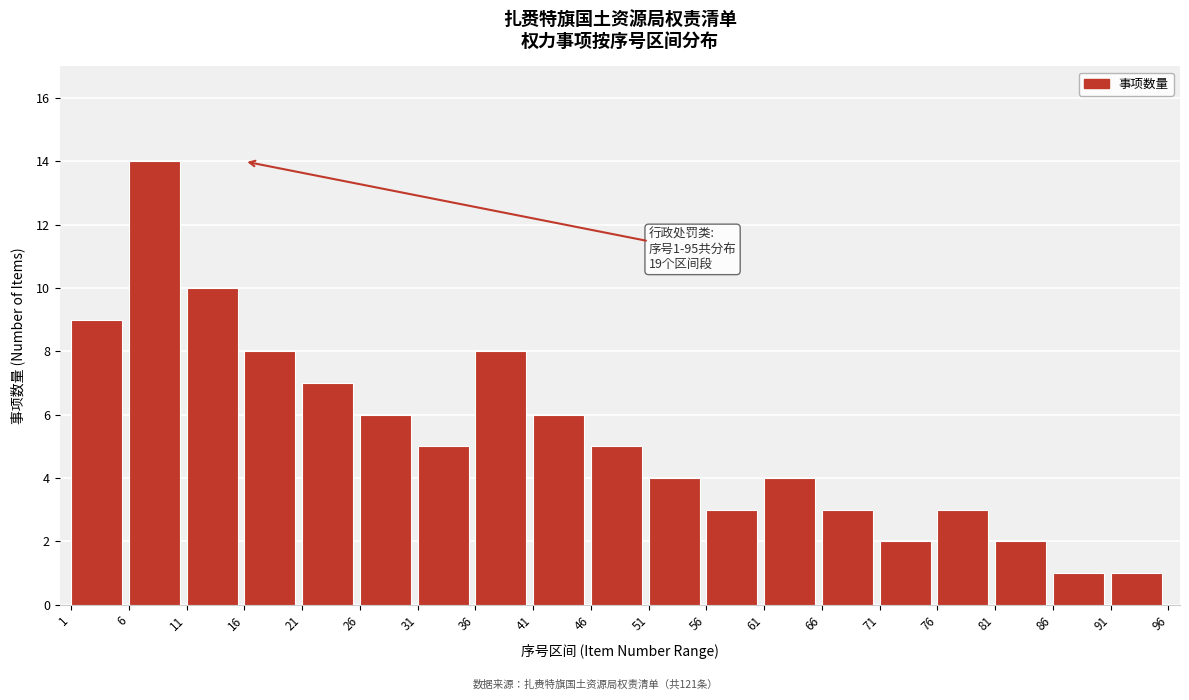

Reading left to right, list all the values displayed in this chart.

9	14	10	8	7	6	5	8	6	5	4	3	4	3	2	3	2	1	1